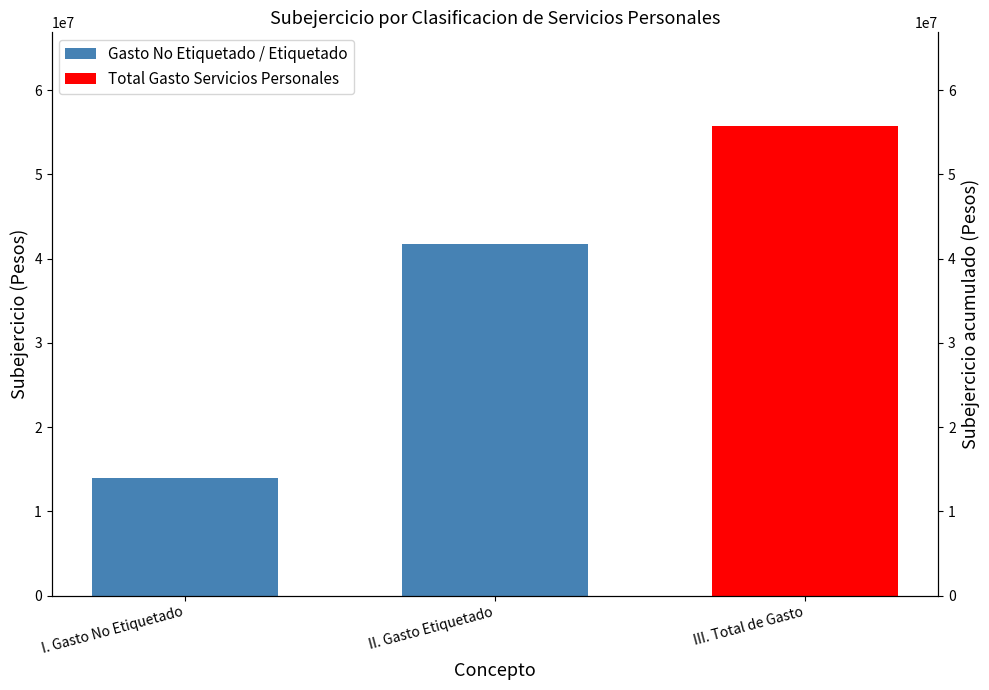

What is the value of the 2nd bar from the left?

41775500.0